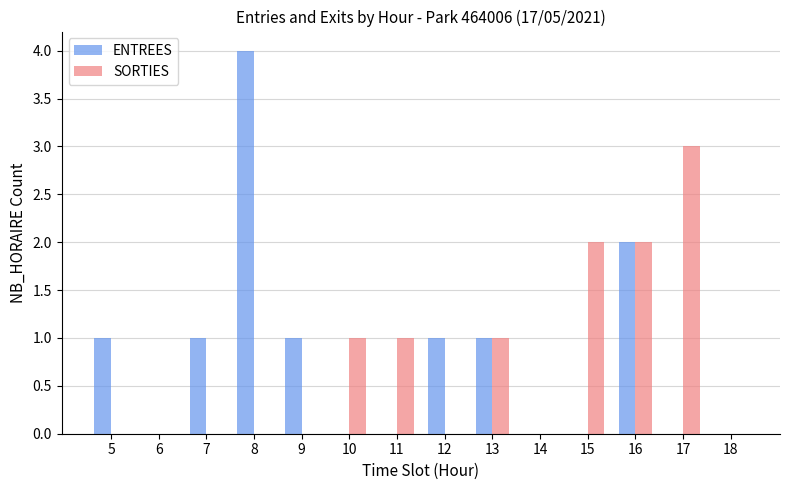

How many distinct data groups are displayed?

2